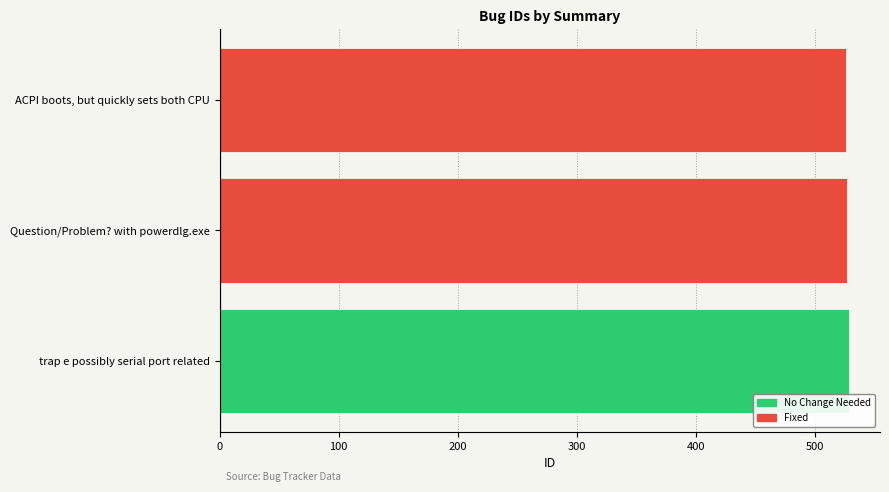

How many values are between 526 and 528?

3